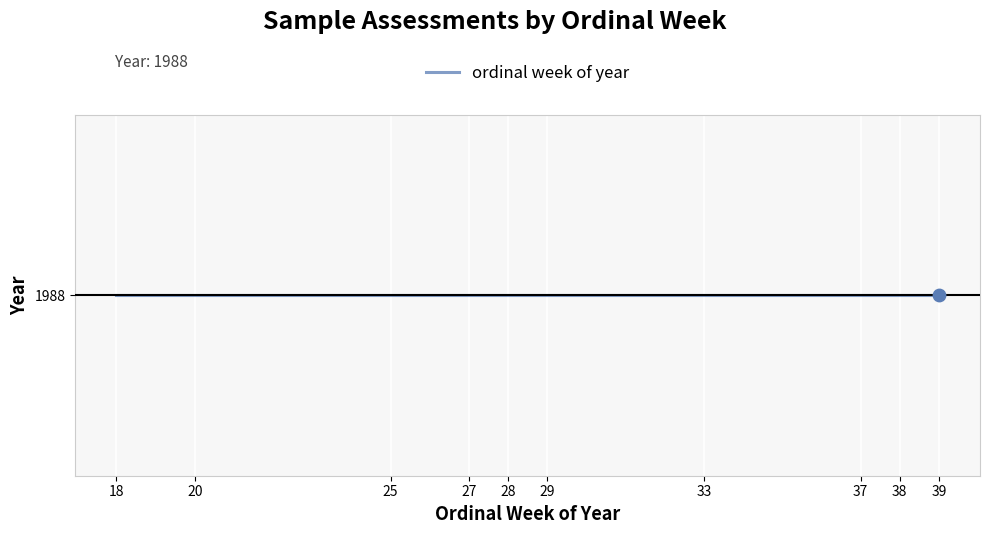

Approximately how many times larger is the value at 25 compared to 20?

1.2